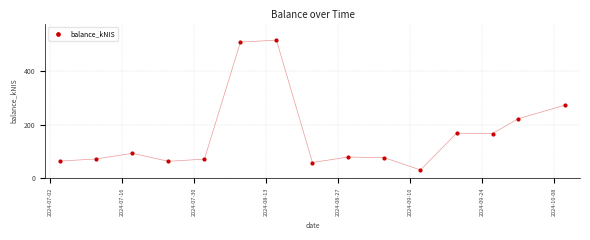

What is the range of X values (max minus min)?

98.0